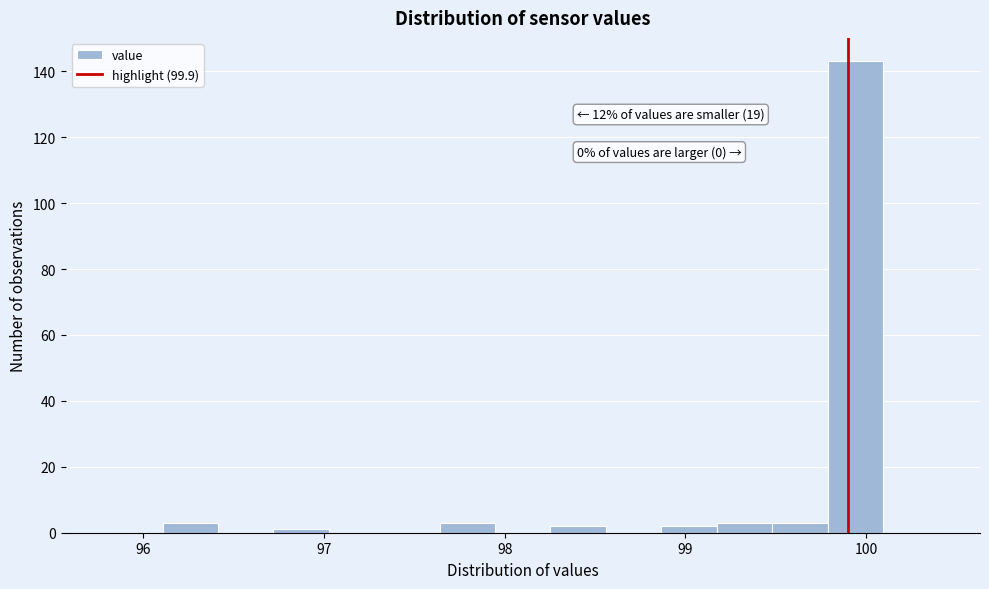

Around what value on the x-axis is the tallest bar? Give the approximate position of its centre, as read against the axis.

99.9